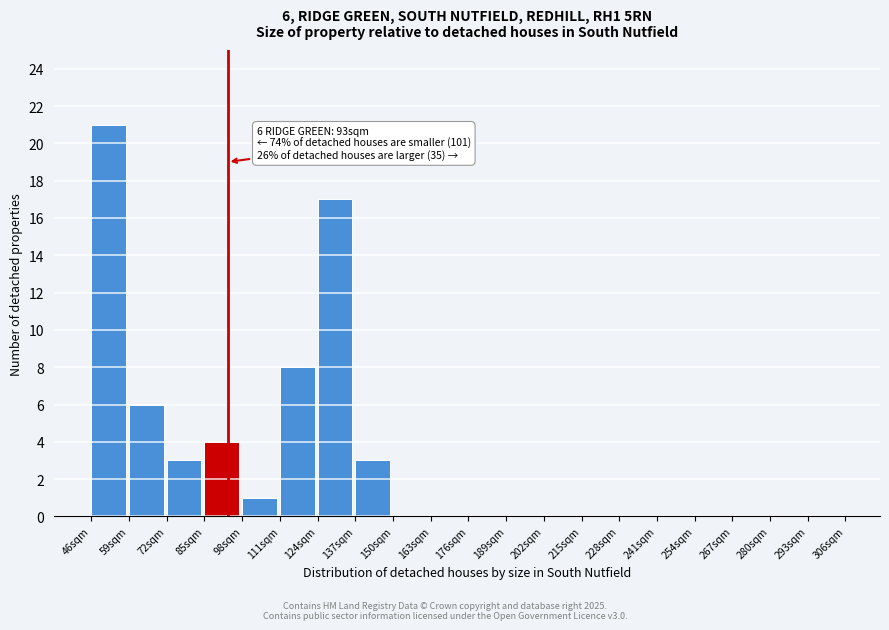

Over which range of the x-axis is the bar tallest?

46 to 59